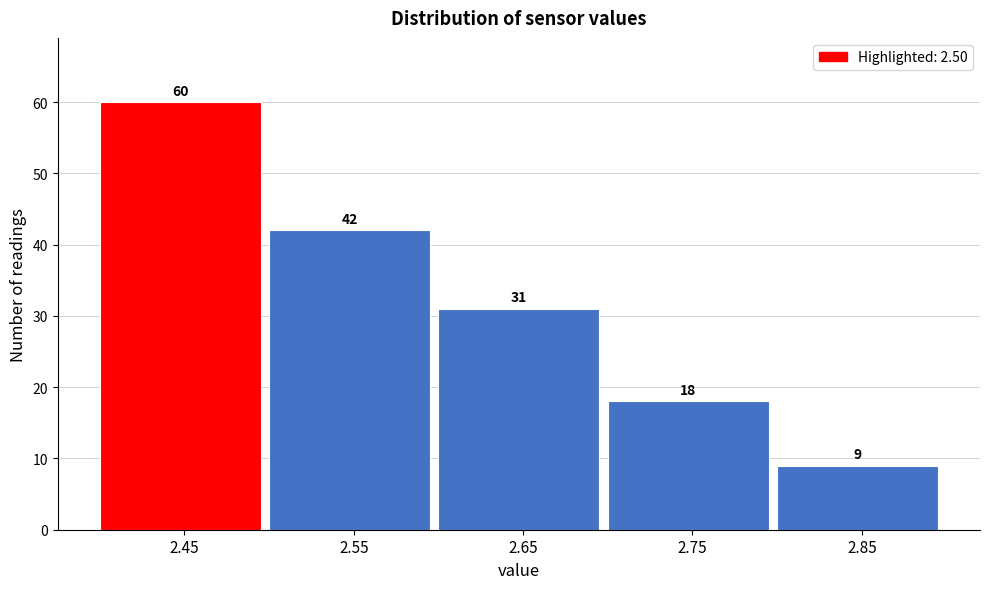

Reading right to left, extract all data points from this chart.

9	18	31	42	60